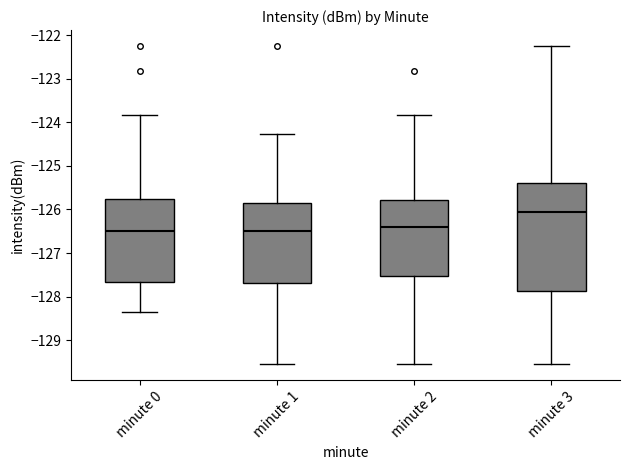

Comparing the boxes themselves (not the whiskers), which one is the tallest?

minute 3